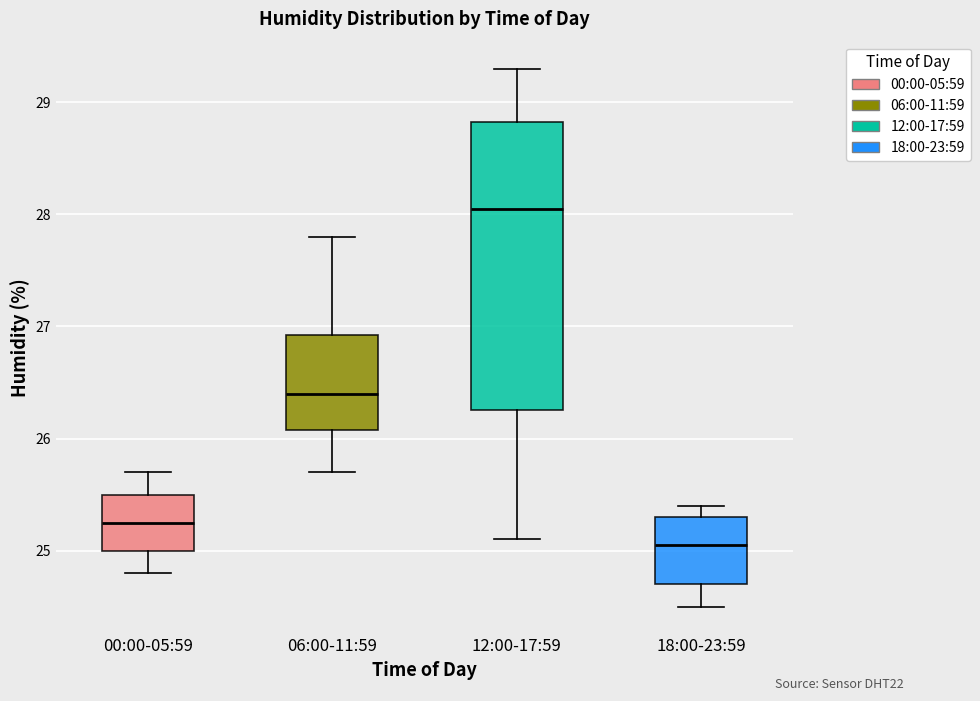

Comparing the boxes themselves (not the whiskers), which one is the tallest?

12:00-17:59